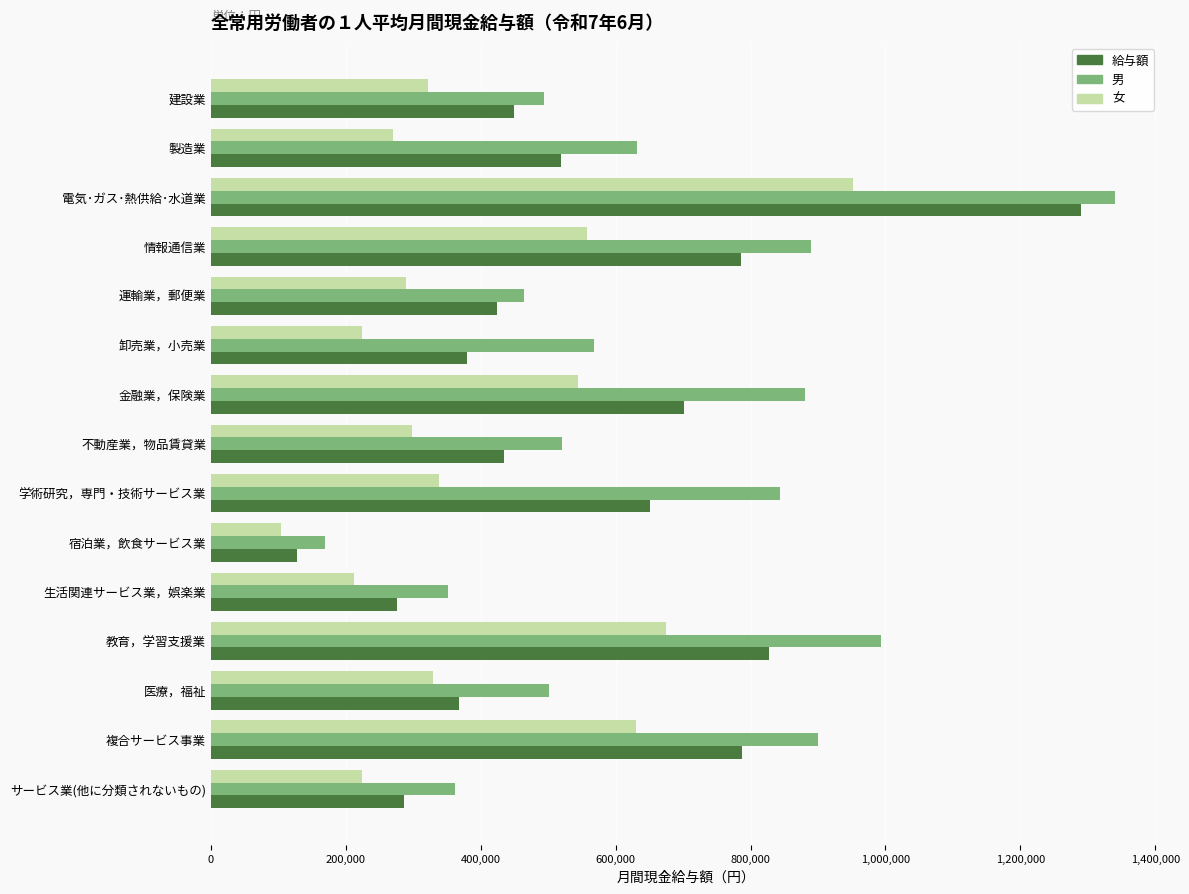

What is the approximate value of 女 at 教育，学習支援業?

674517